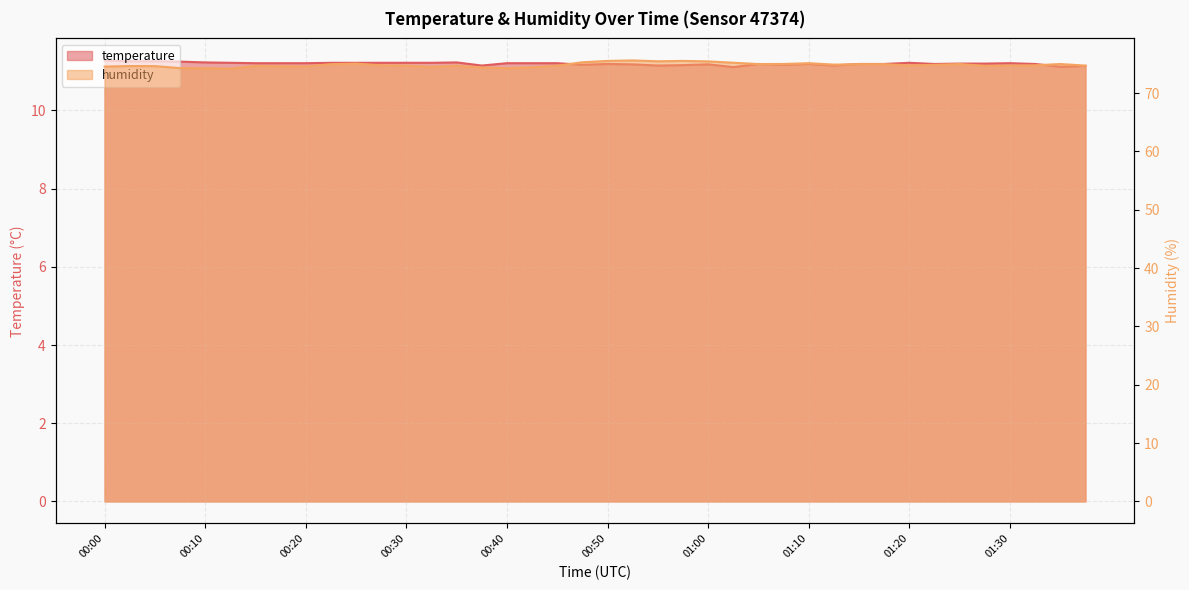

What is the spread (max minus min) of values at 01:30?

63.5